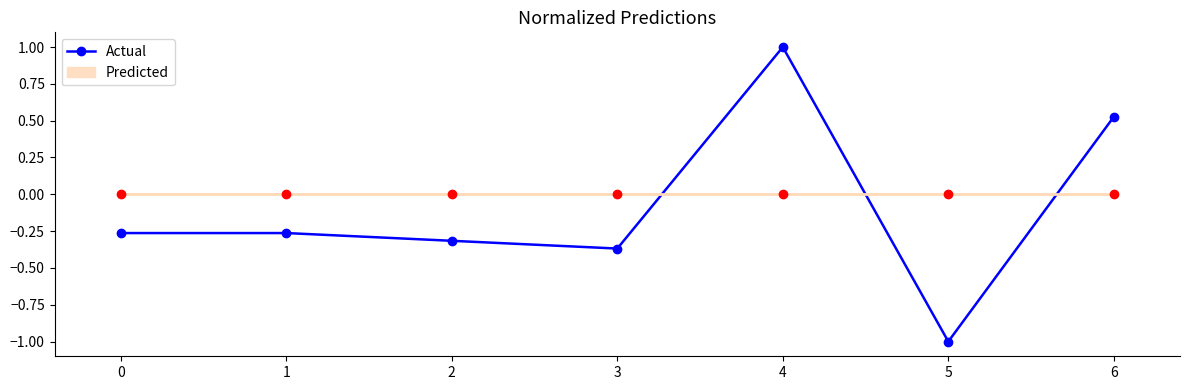

How many interior local valleys (lower than both neighbors) does the data have?

2